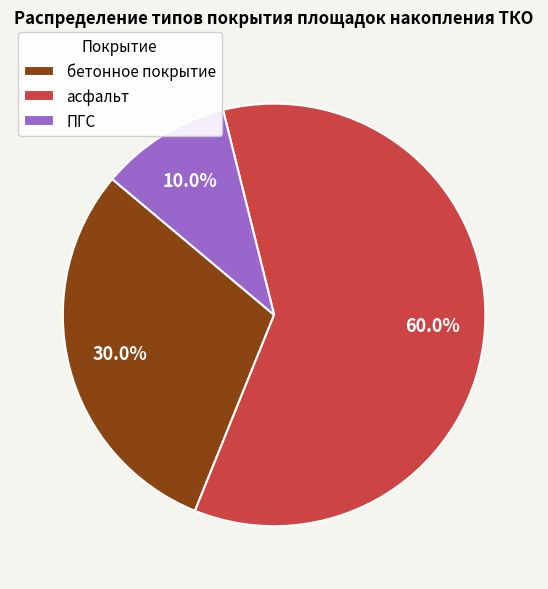

Which category has the smallest portion of the pie?

ПГС